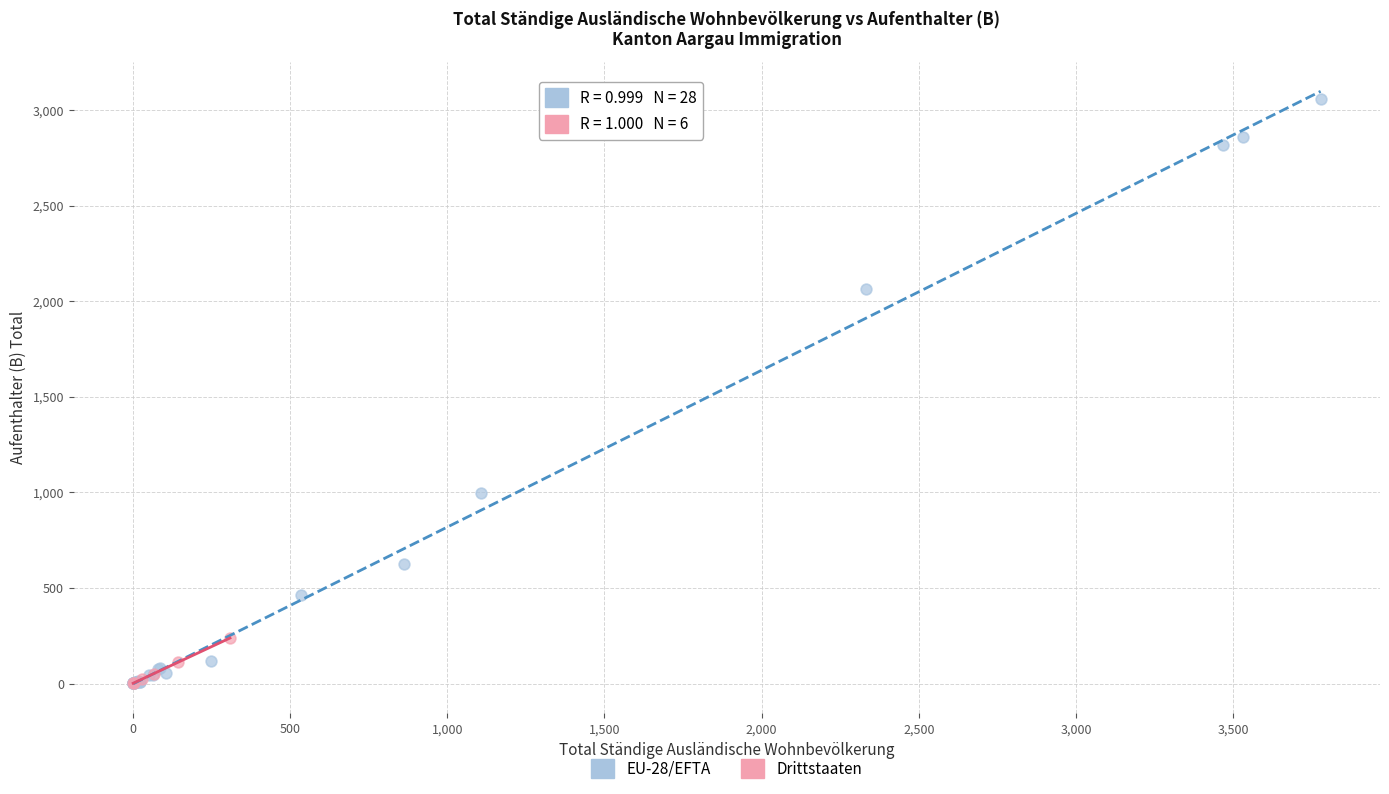

Which series reaches the maximum Y coordinate?

EU-28/EFTA